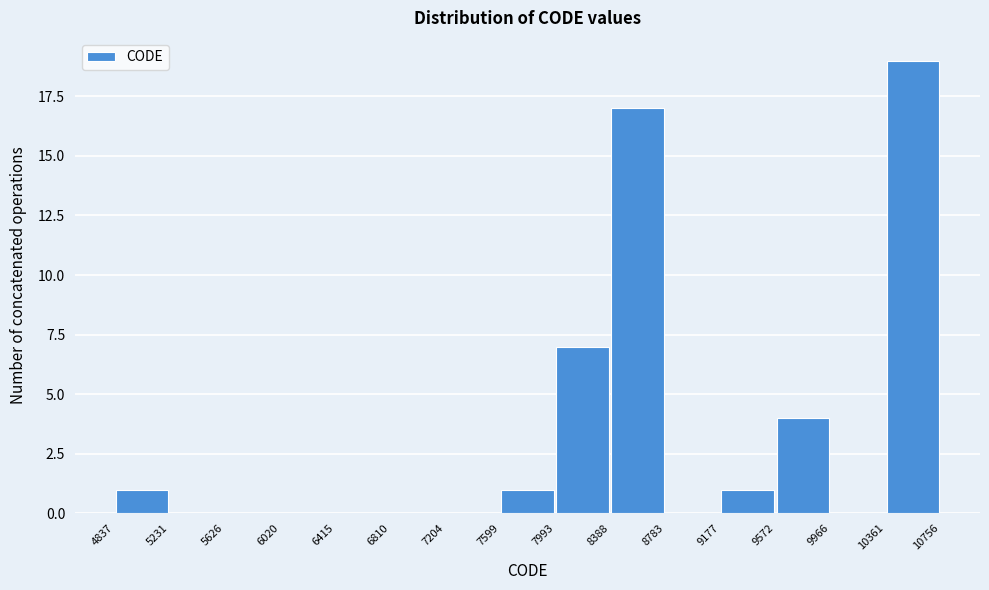

What is the height of the bar covering 7993 to 8388 on the x-axis? The values are not printed on the chart, so give them approximately, as read against the axis.

7